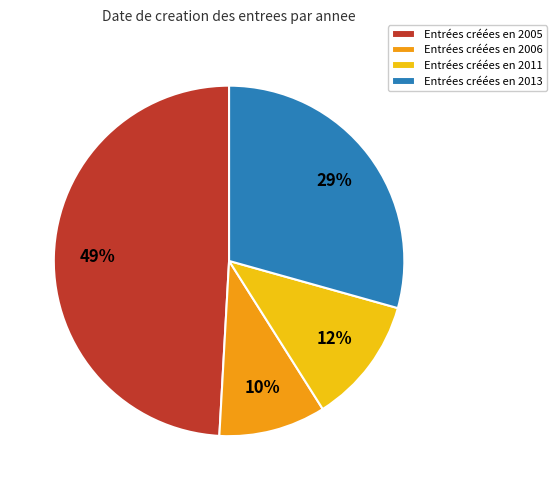

What percentage is the Entrées créées en 2013 slice, to the nearest percent?

29%